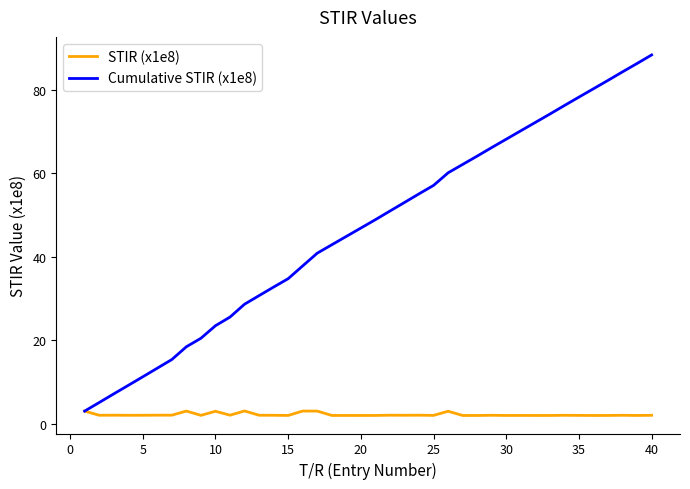

Which series has the largest range (max minus min)?

Cumulative STIR (x1e8)